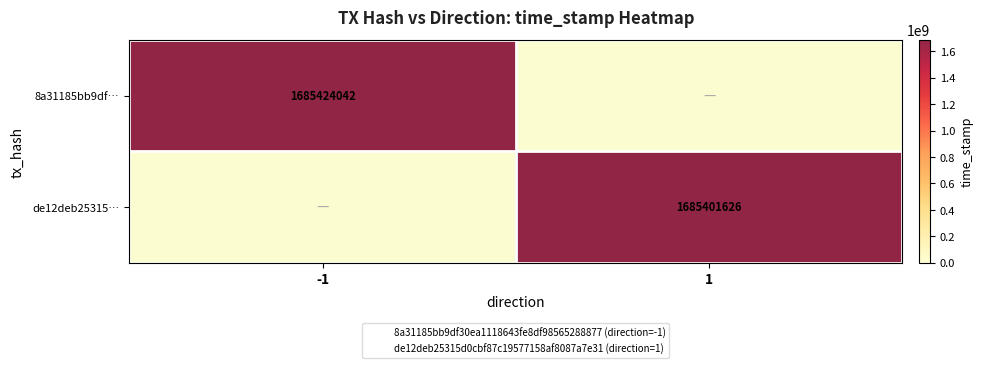

At which label is de12deb25315… closest to 842700813?

-1